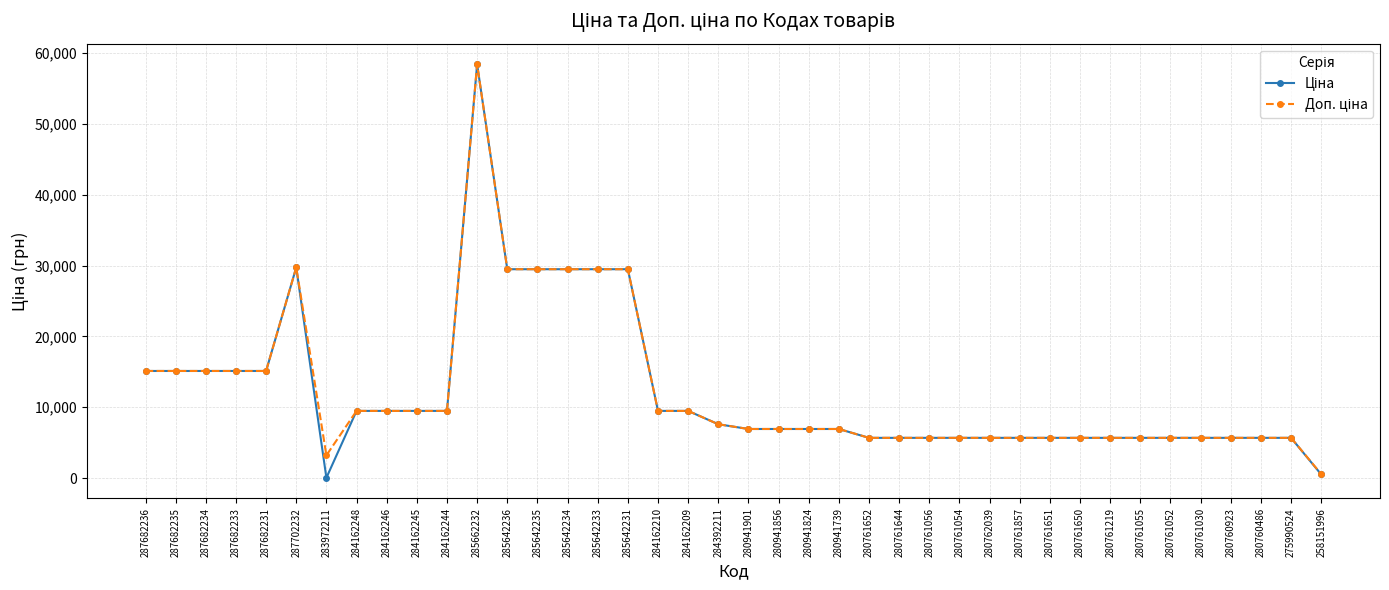

What is the total value across all series at 275990524?

11347.6